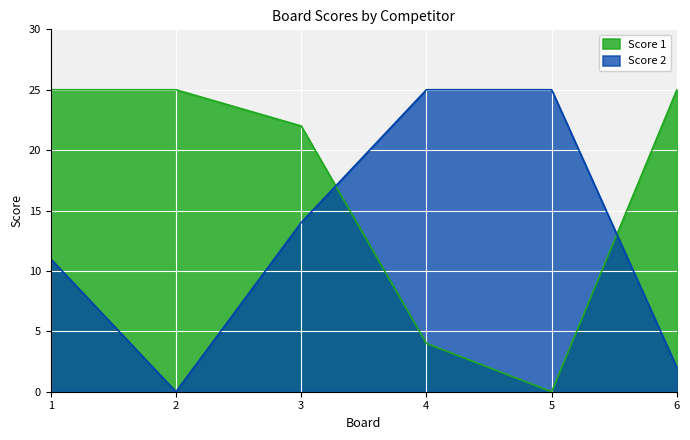

Which series has the largest range (max minus min)?

Score 1